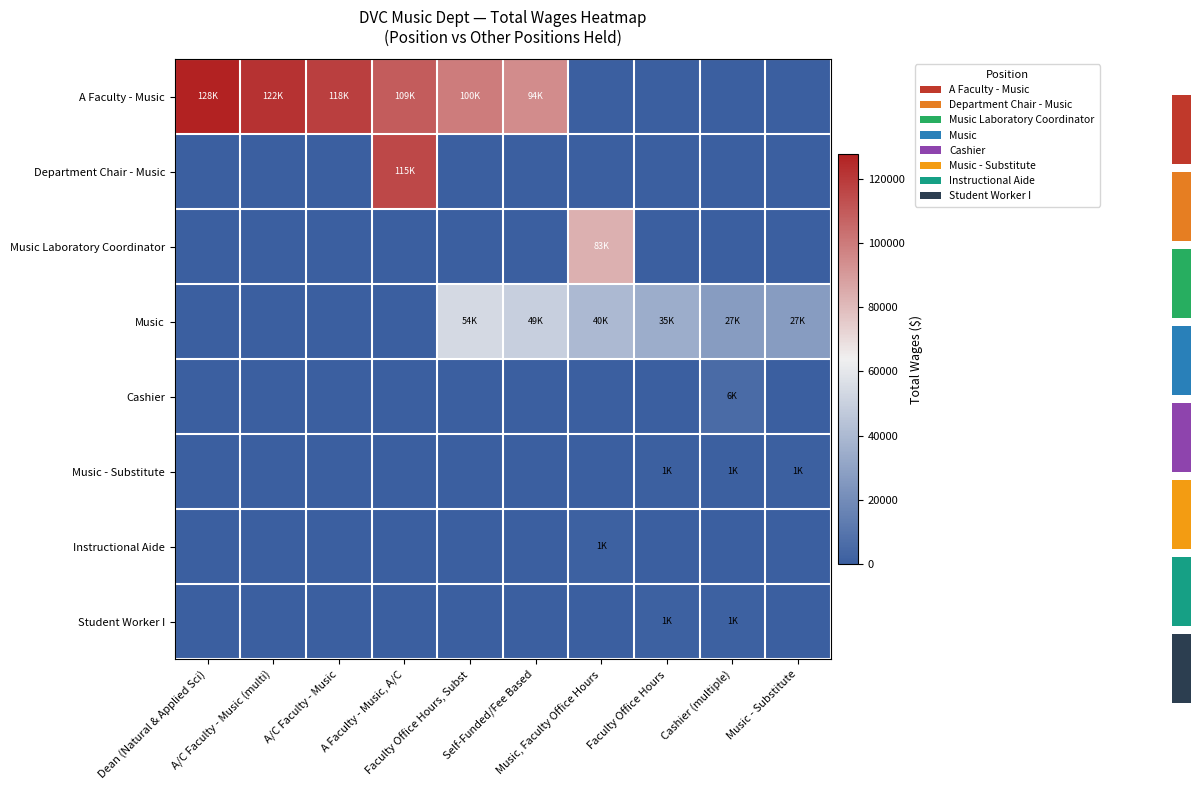

What is the average value of the Music Laboratory Coordinator series?

8336